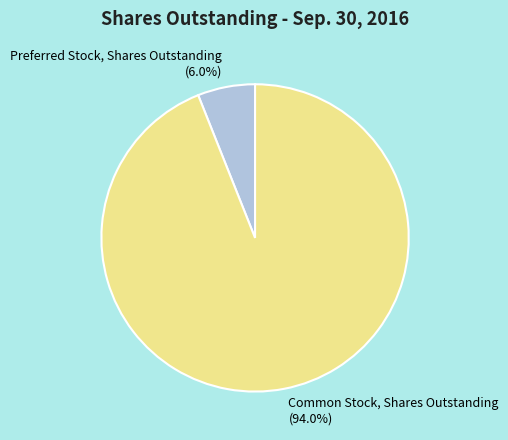

Does any single category account for the majority?

Yes